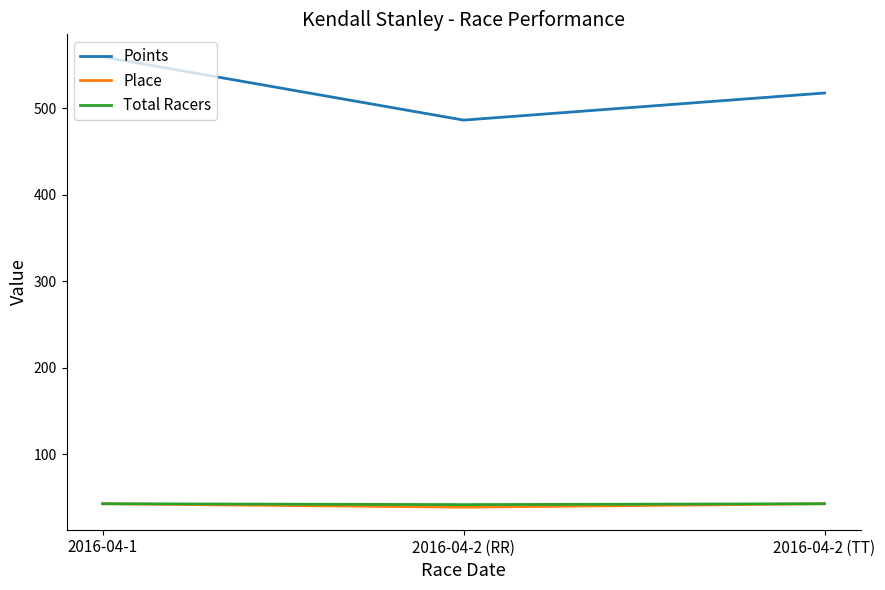

At how many categories does at least one series exceed 259?

3